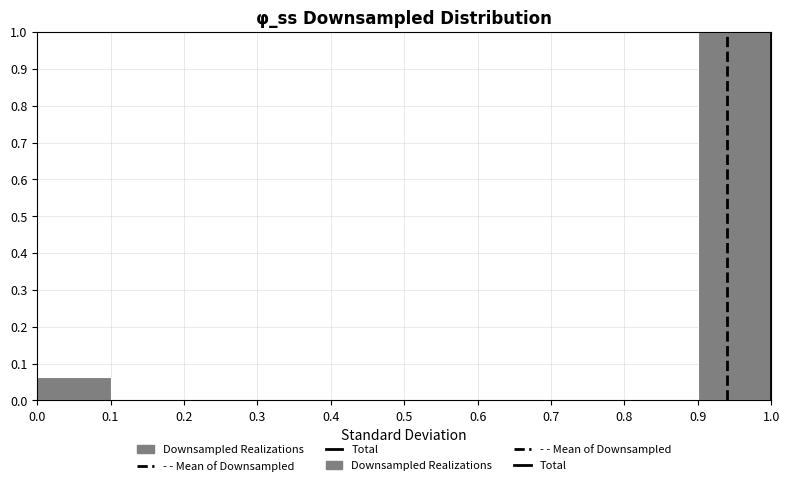

What is the height of the bar covering 0.0 to 0.1 on the x-axis? The values are not printed on the chart, so give them approximately, as read against the axis.

0.06